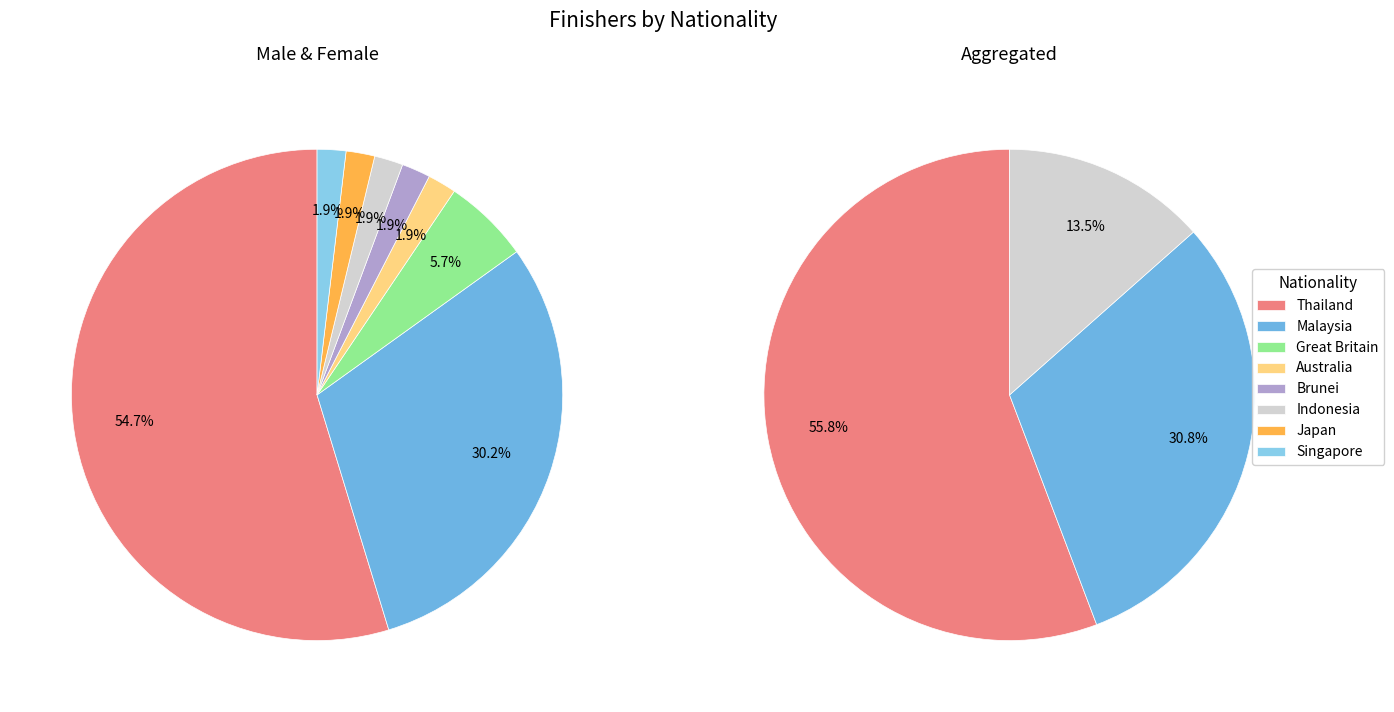

Is Thailand the majority of the pie?

Yes